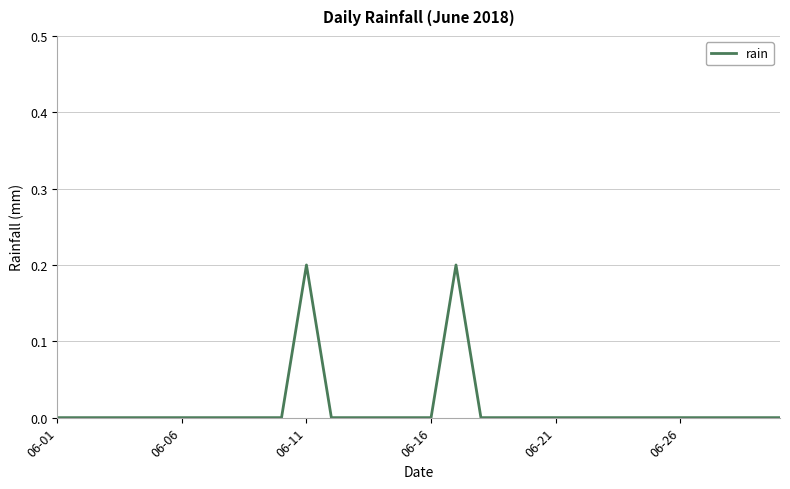

How many lines are shown in the chart?

1